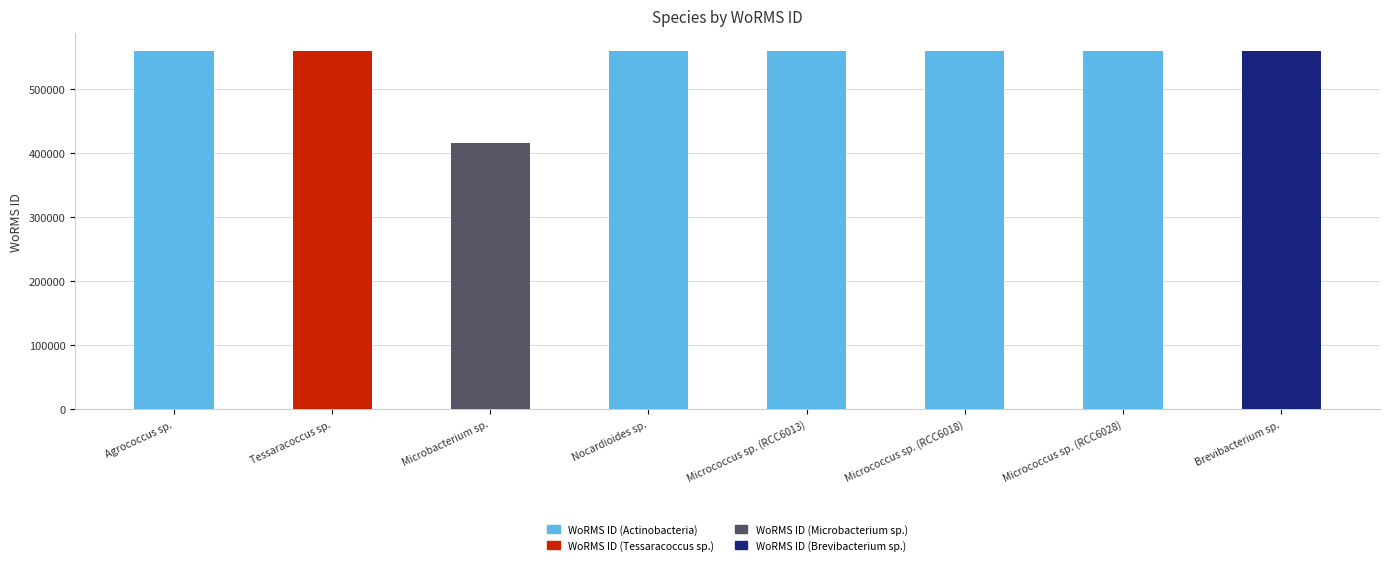

Which has a higher value, Microbacterium sp. or Tessaracoccus sp.?

Tessaracoccus sp.